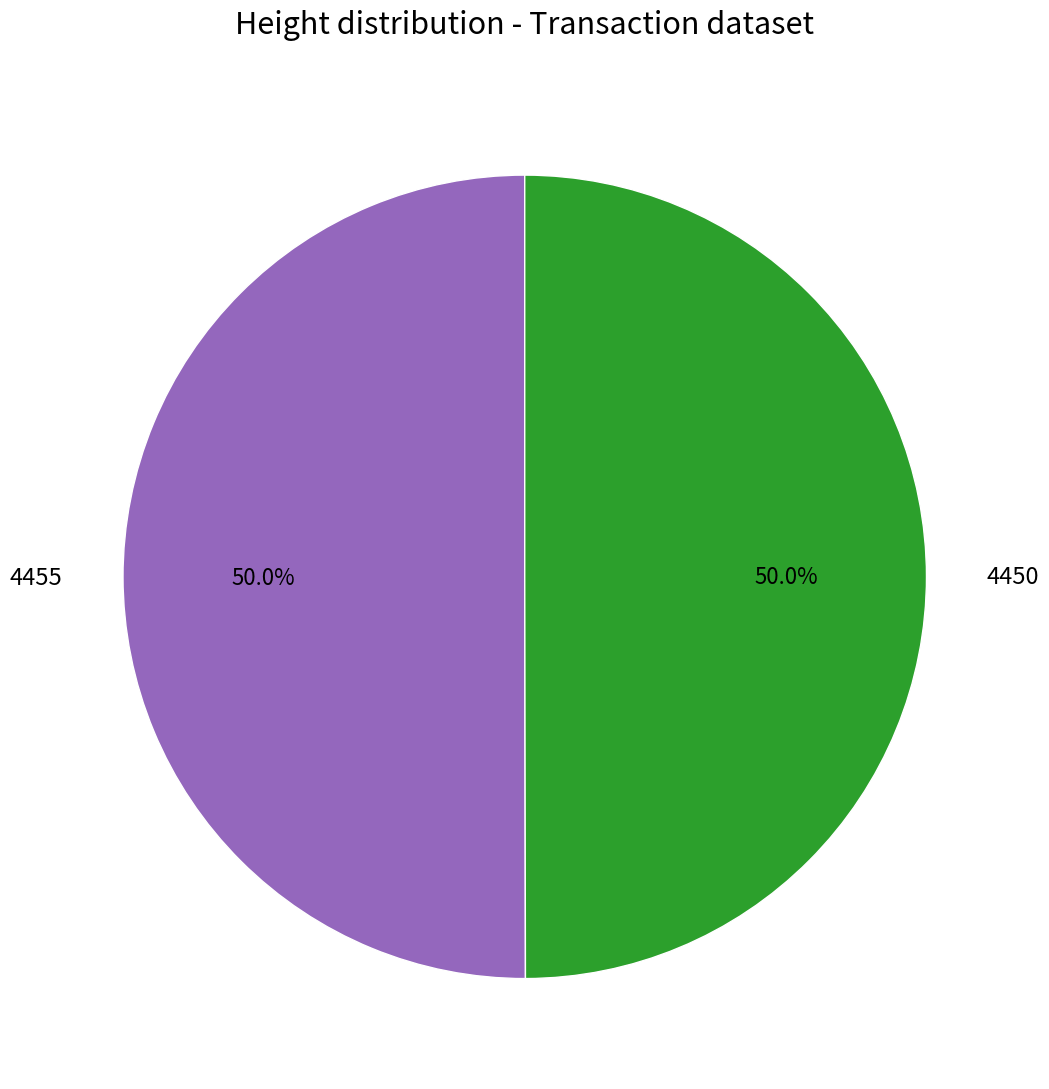

Approximately how many times larger is the value at 4450 compared to 4455?

1.0